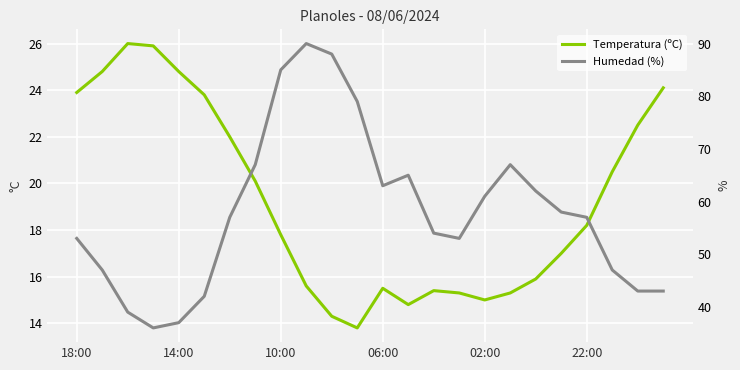

How many distinct data groups are displayed?

2